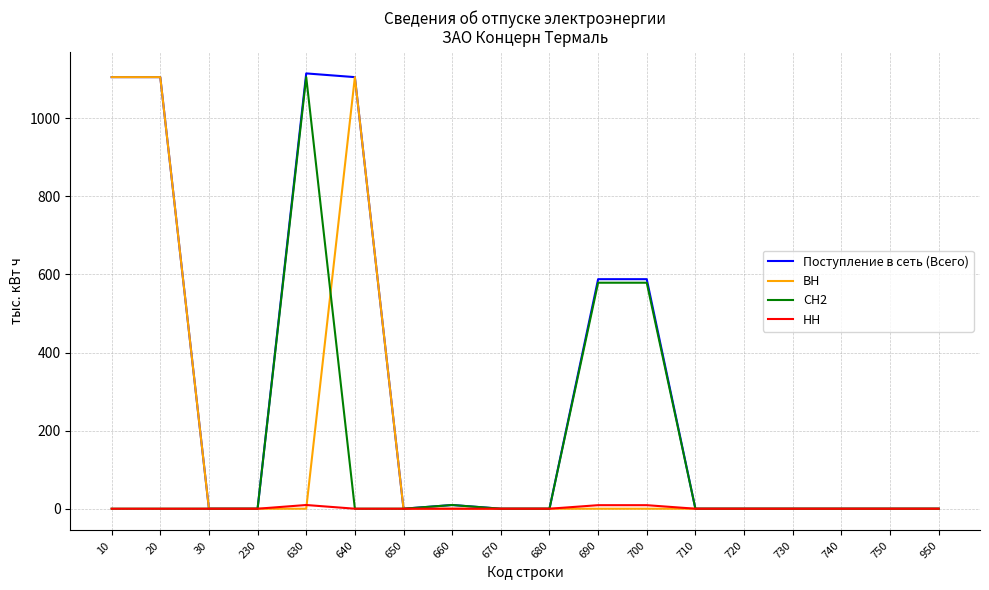

Between 630 and 700, which series saw the biggest shift?

Поступление в сеть (Всего)